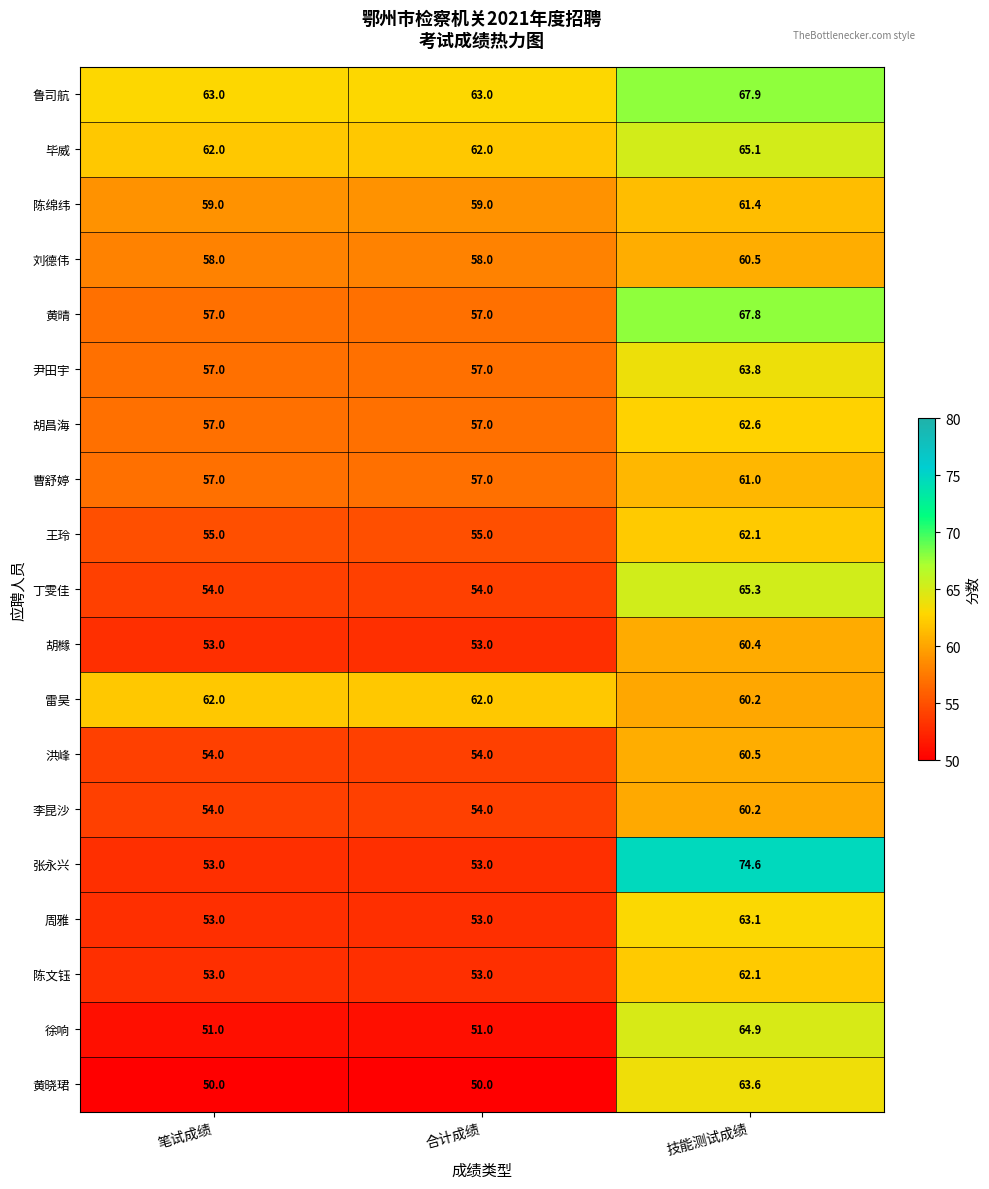

What is the spread (max minus min) of values at 技能测试成绩?

14.4